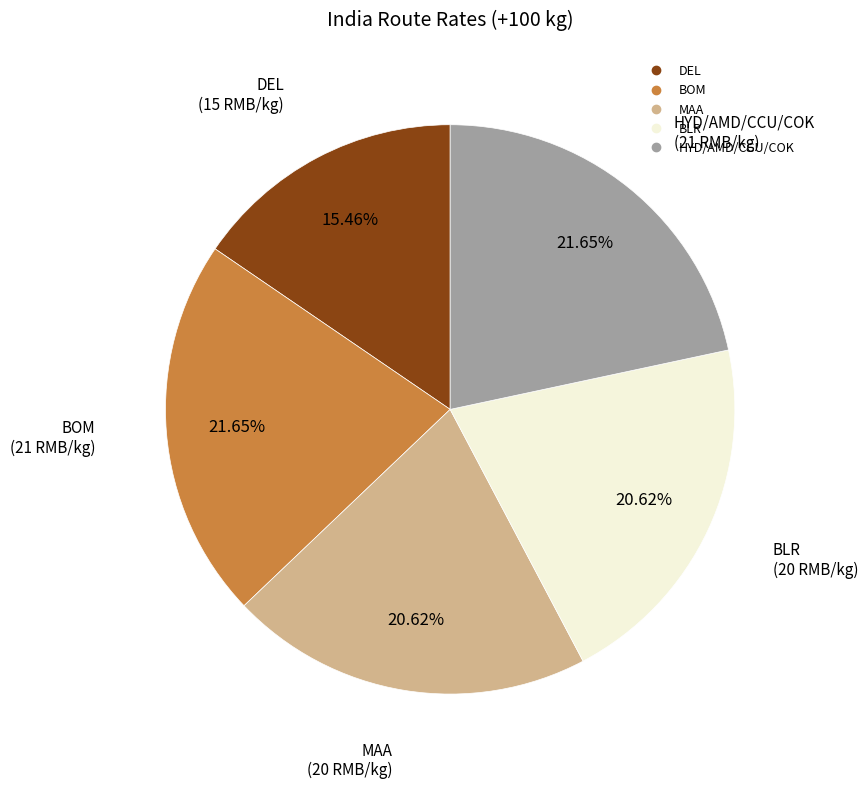

To the nearest percent, what is the average slice percentage?

20%